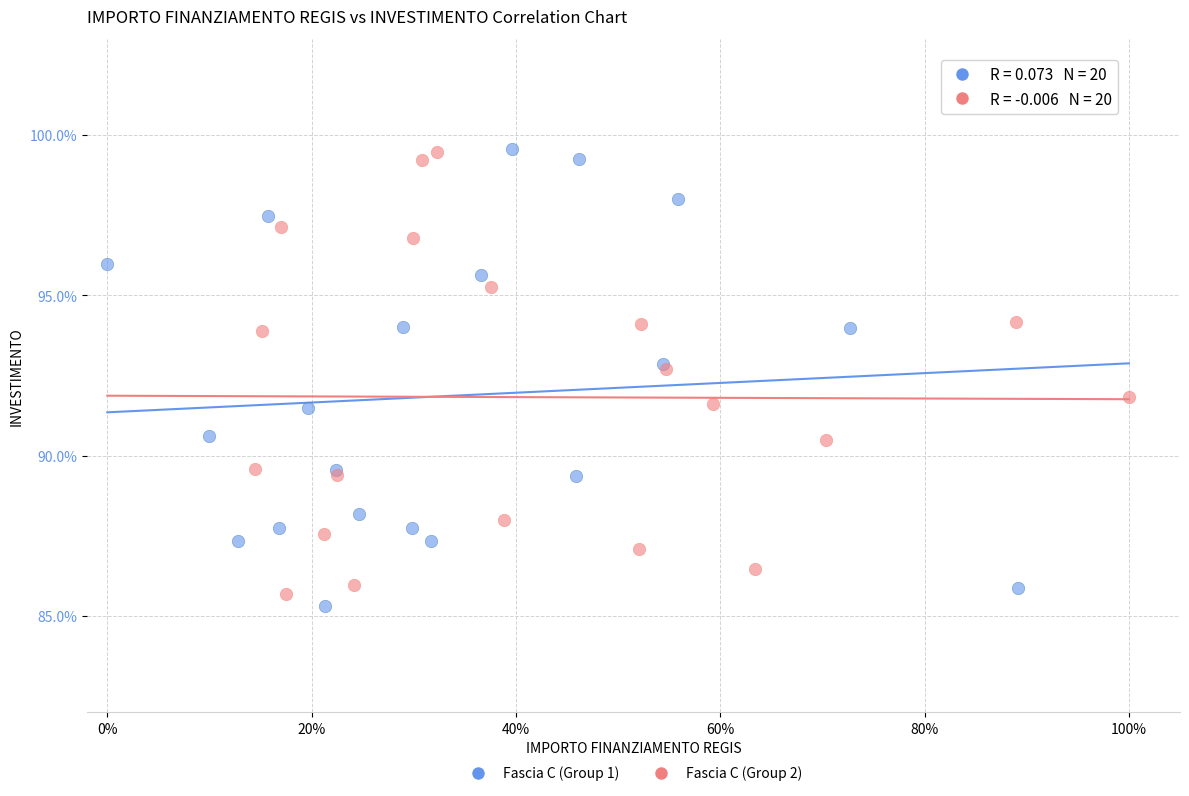

What are all the series names shown in the legend?

Fascia C (Group 1), Fascia C (Group 2)